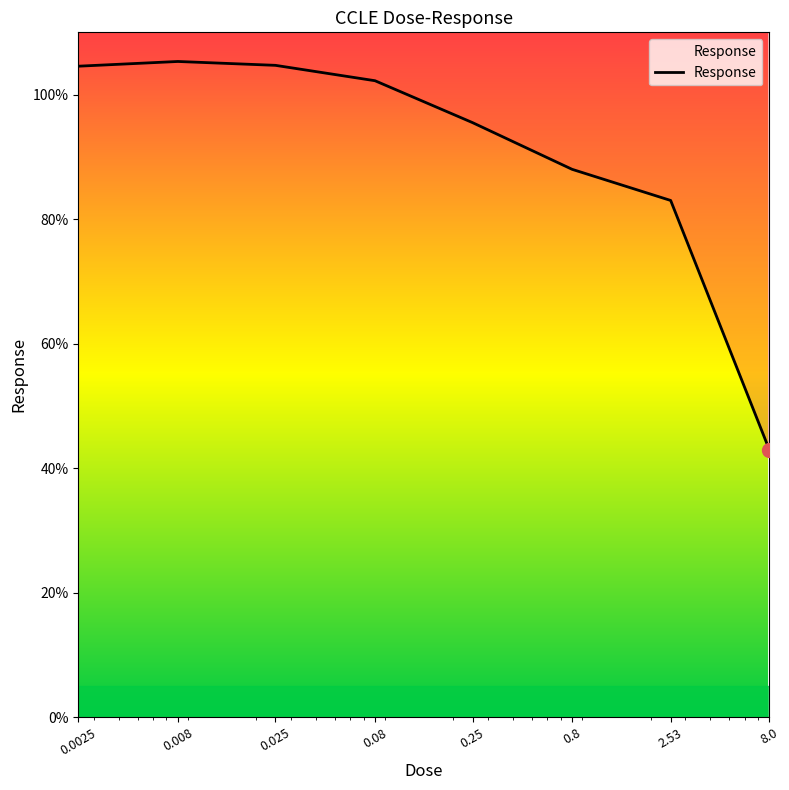

The value at 0.008 is 105.3. True or false?

True